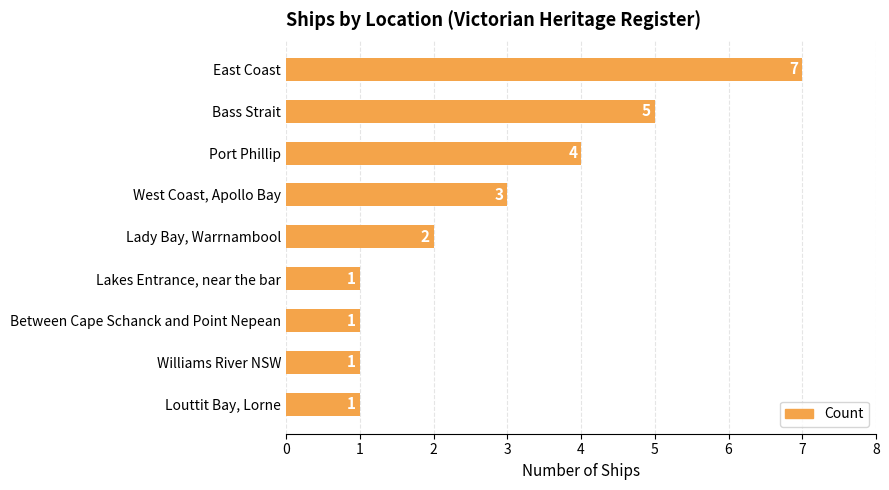

Approximately how many times larger is the value at Between Cape Schanck and Point Nepean compared to West Coast, Apollo Bay?

0.3